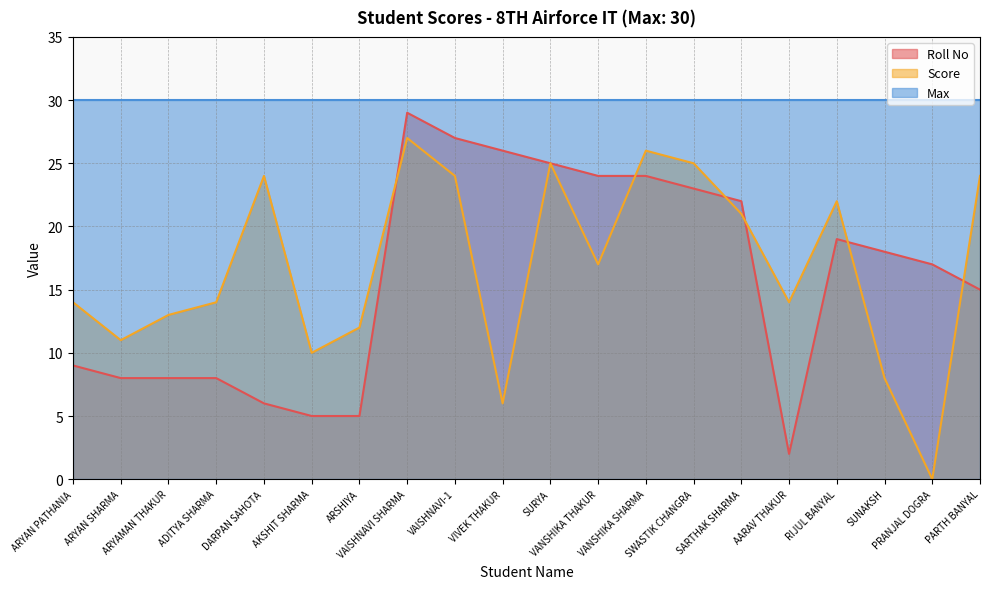

At which category is the sum across all series the highest?

VAISHNAVI SHARMA